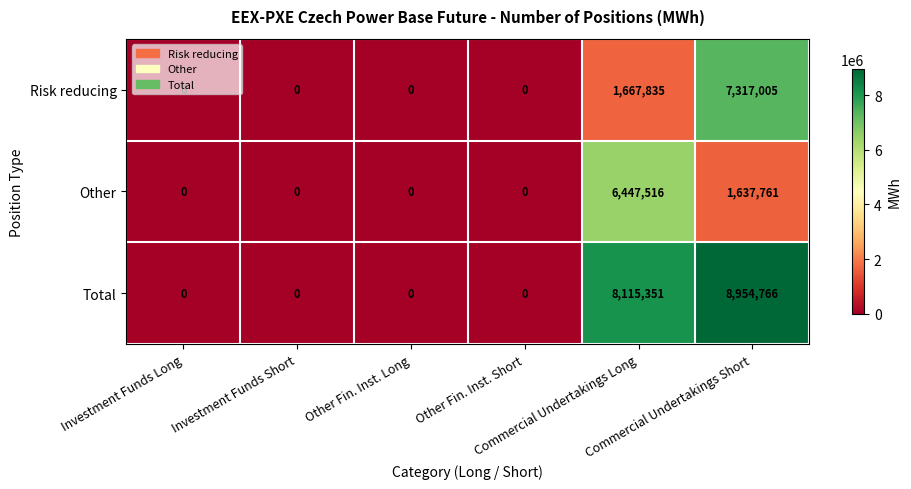

At how many categories does at least one series exceed 4792649?

2